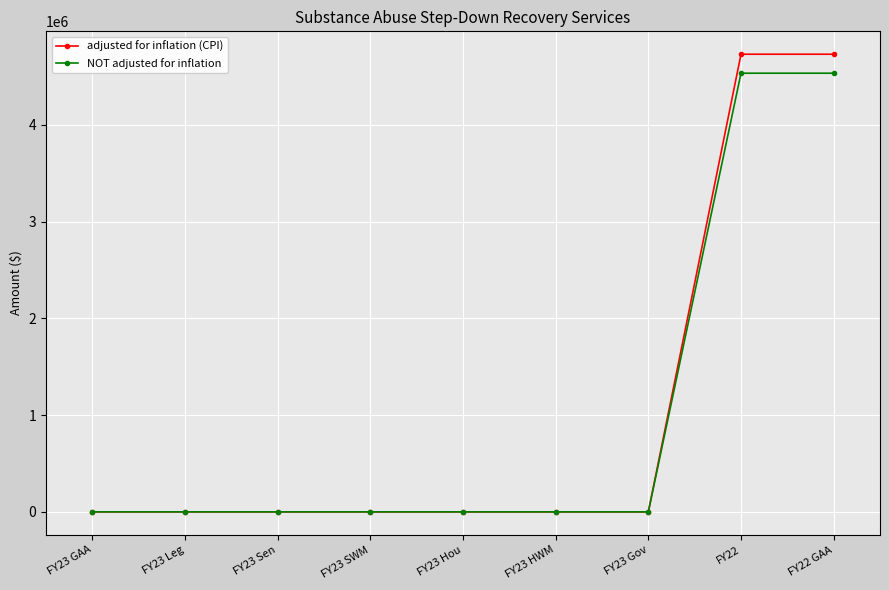

What is the difference between the maximum and minimum values in the adjusted for inflation (CPI) series?

4729295